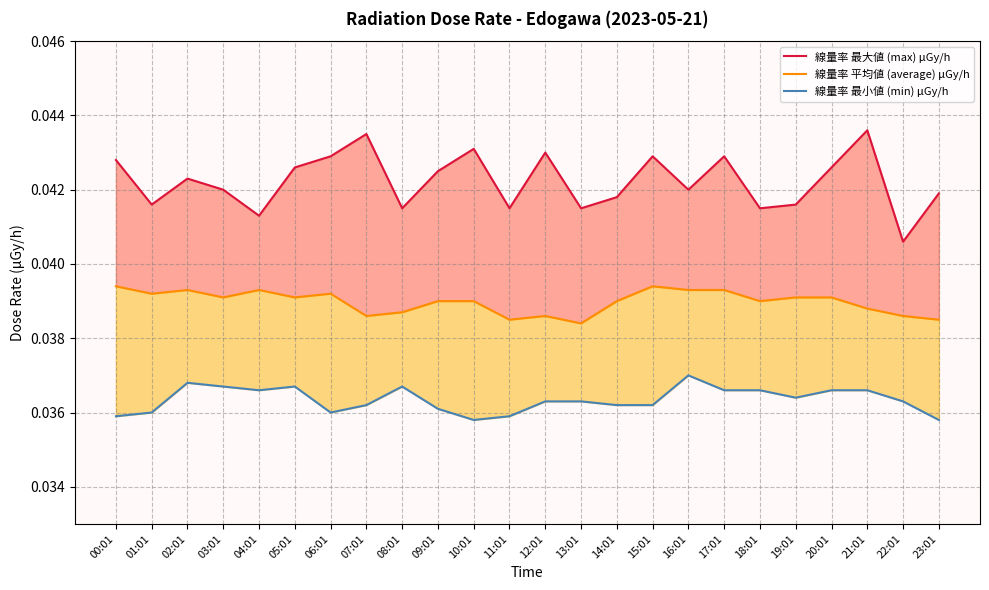

At which category is the sum across all series the highest?

21:01